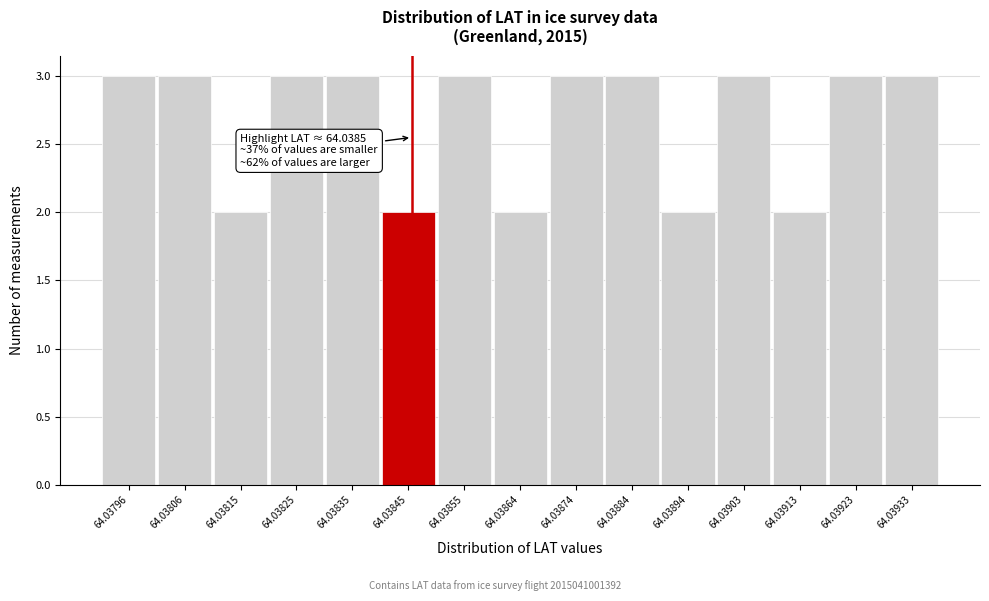

Reading left to right, list all the values displayed in this chart.

3	3	2	3	3	2	3	2	3	3	2	3	2	3	3